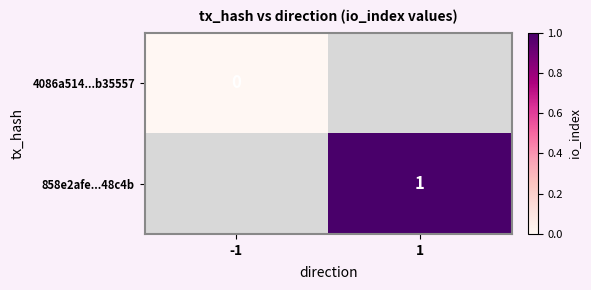

How many values in 858e2afe...48c4b are above zero?

1